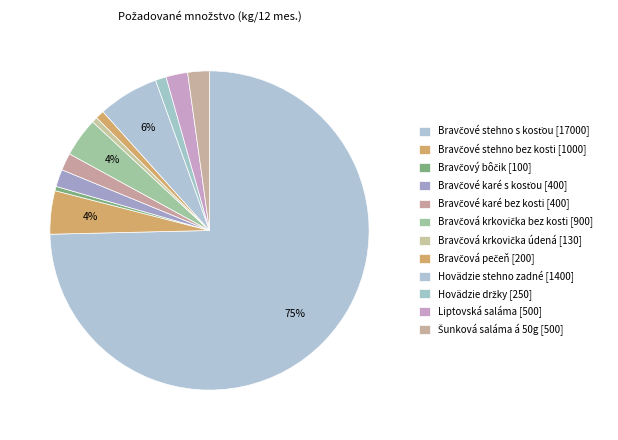

How many slices are in this pie chart?

12